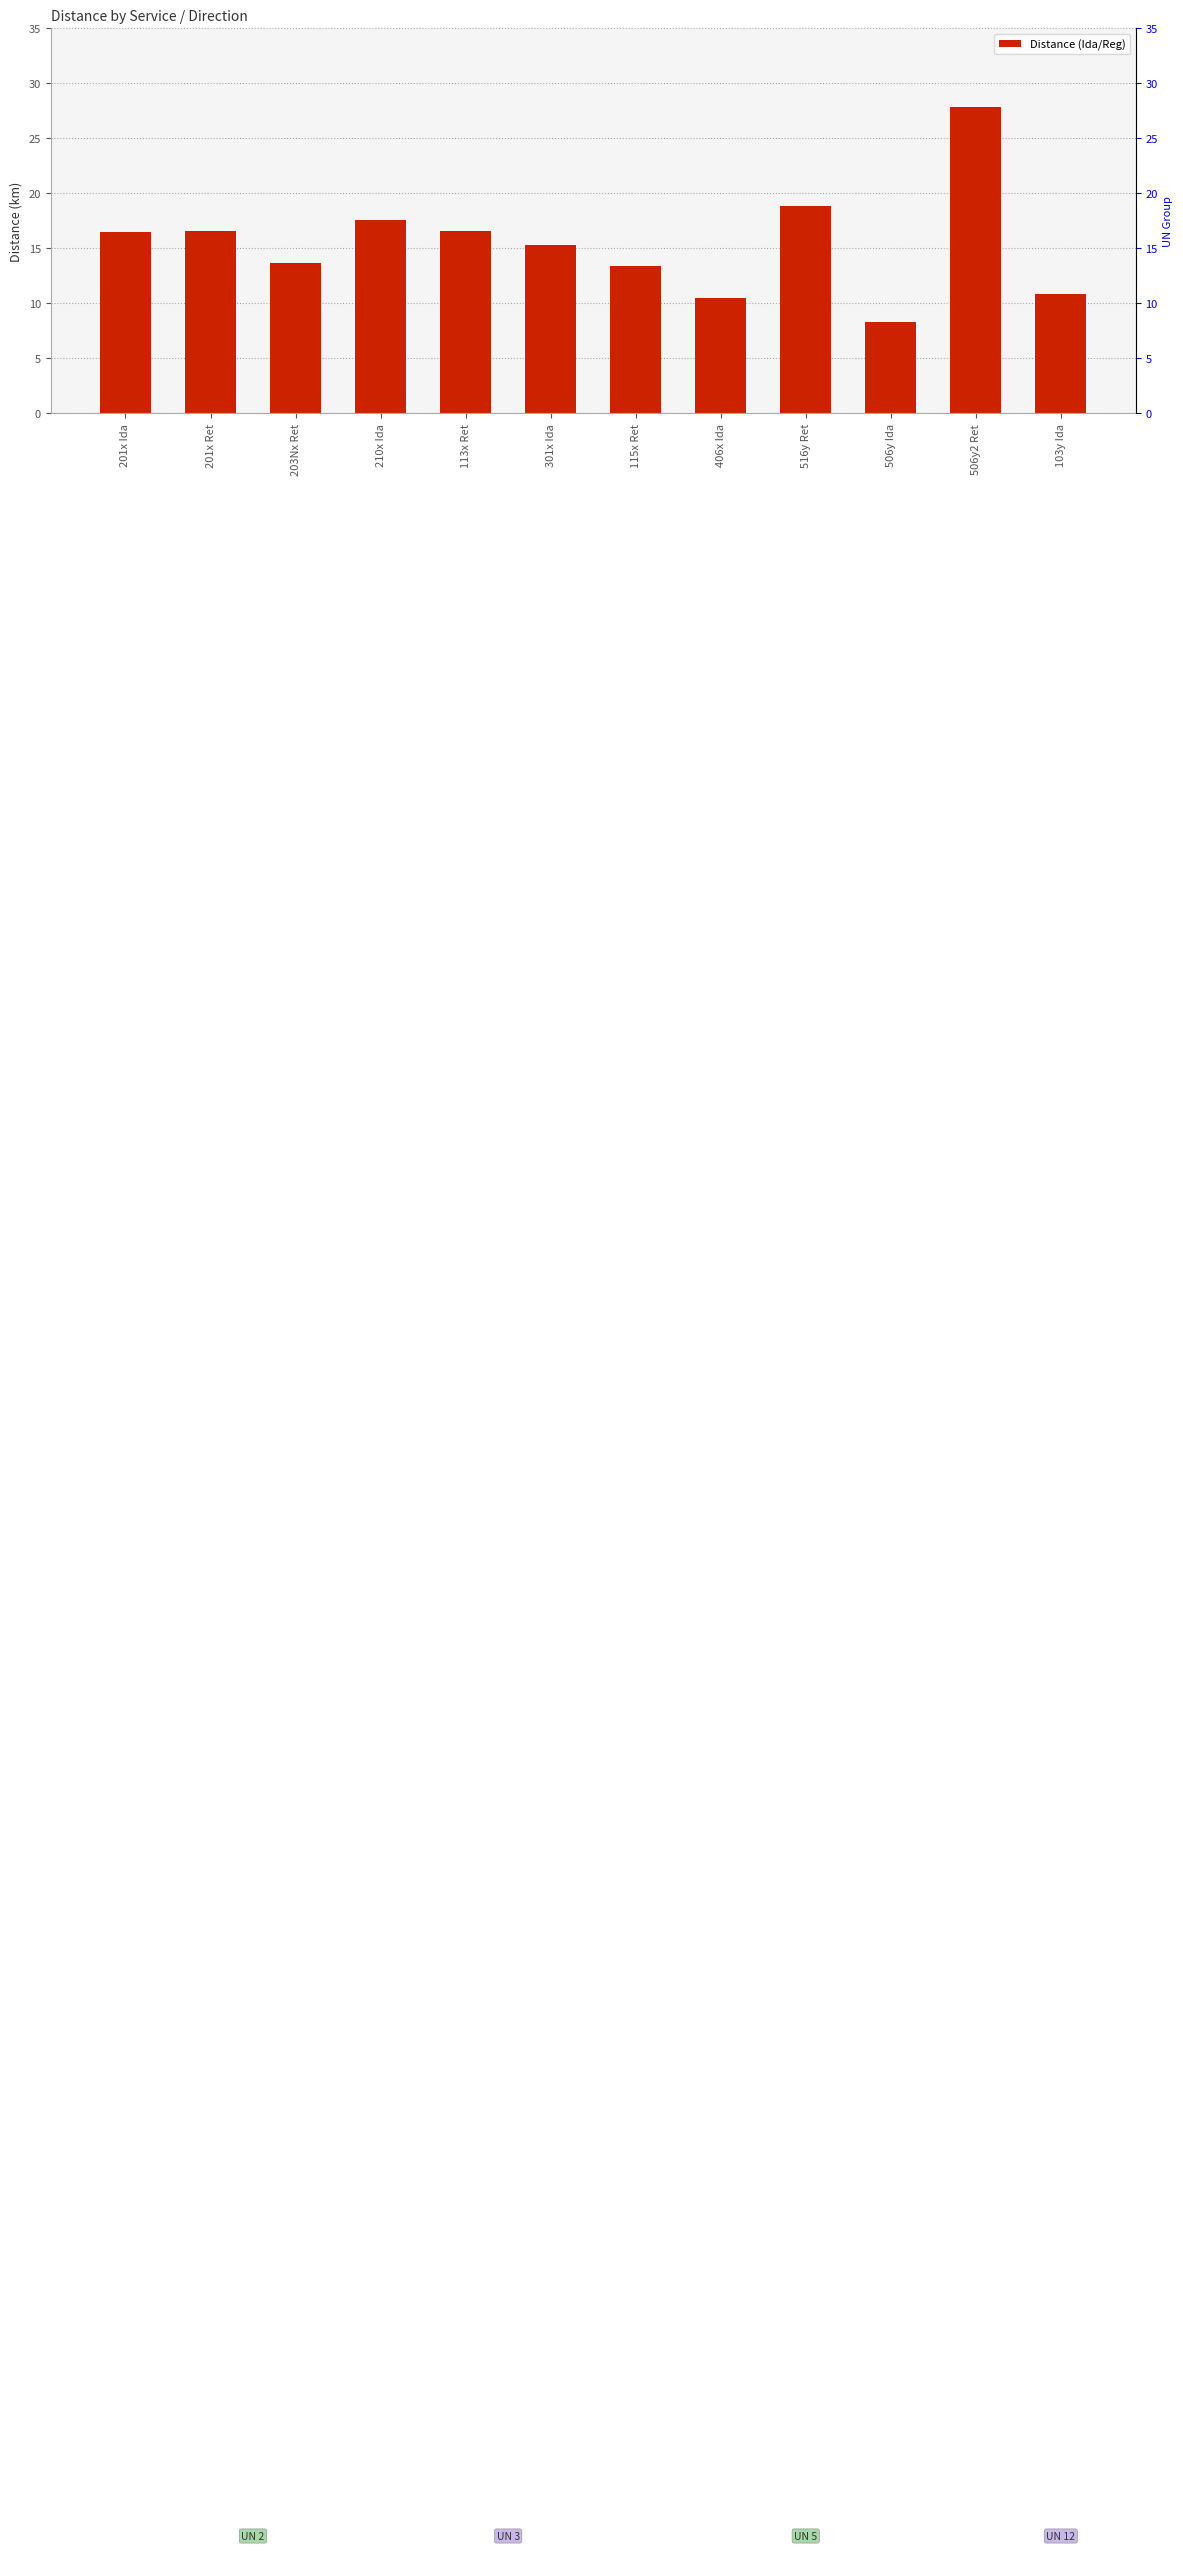

What is the difference between the maximum and minimum values?

19.6